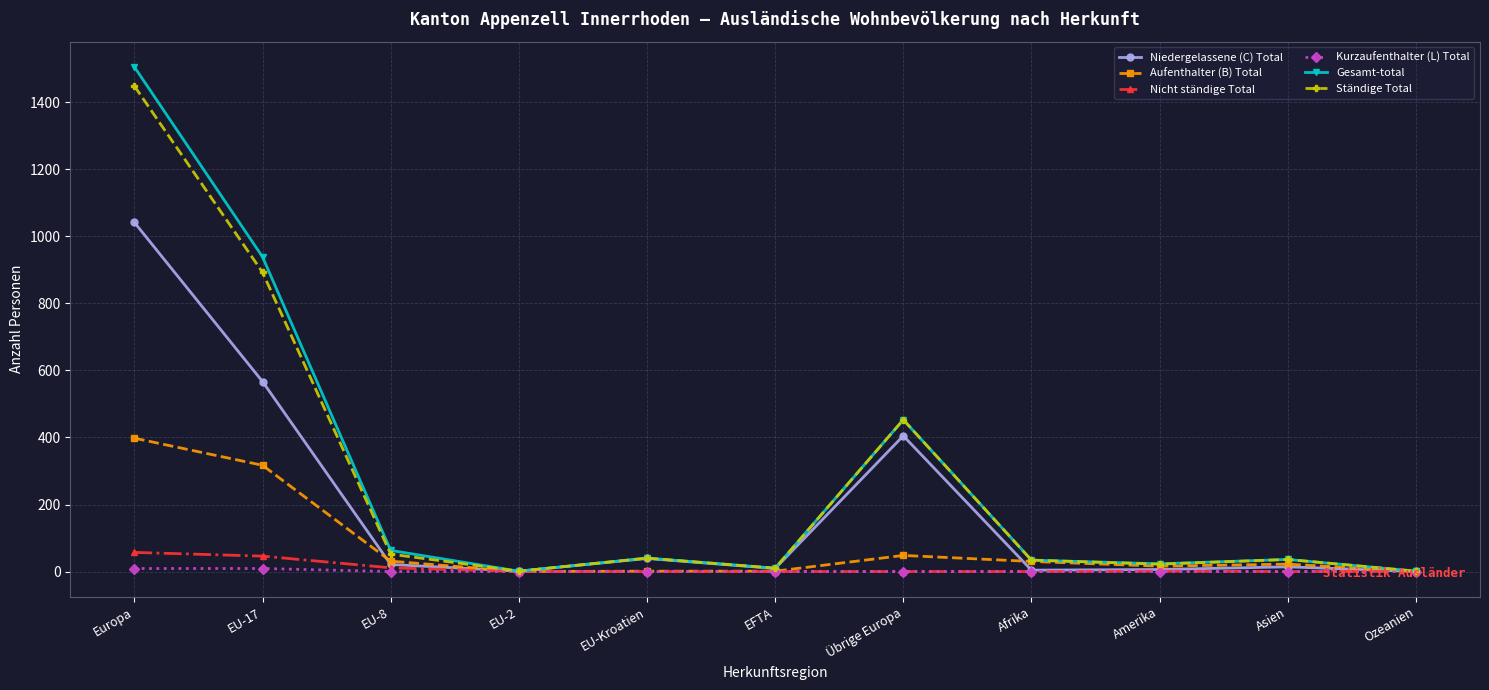

How many values in the Kurzaufenthalter (L) Total series exceed 0?

2